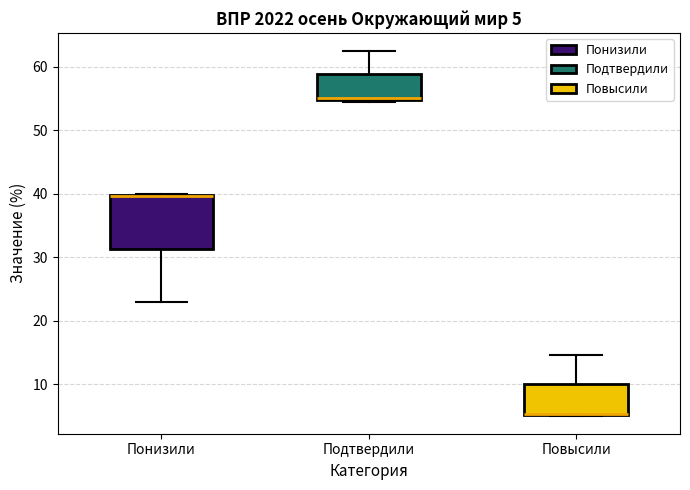

Comparing the boxes themselves (not the whiskers), which one is the tallest?

Понизили